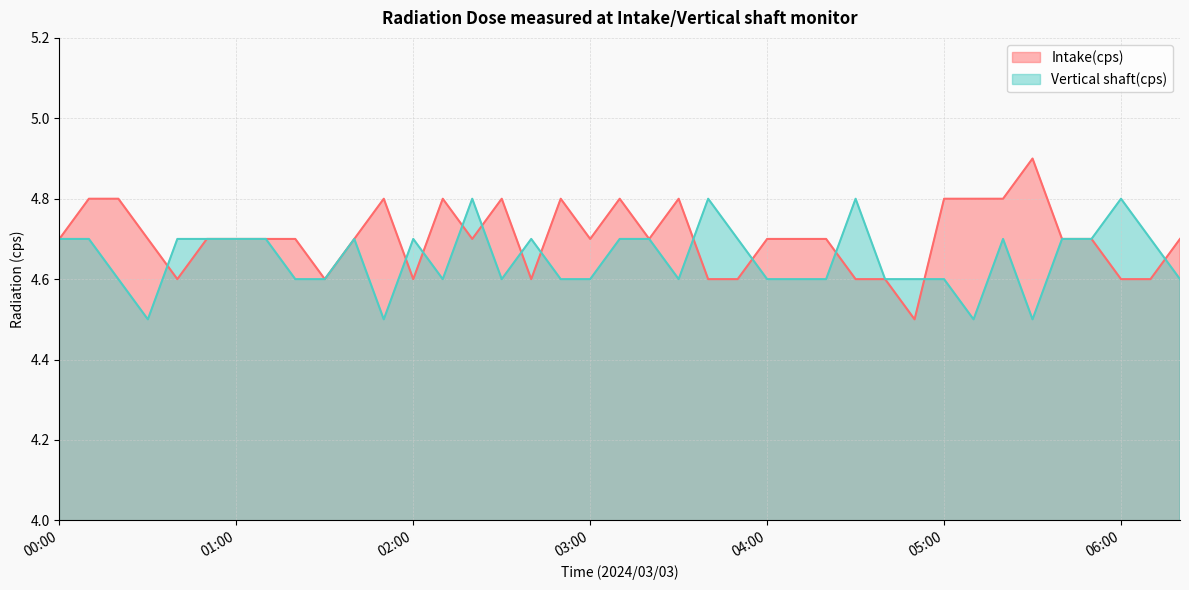

Which series has the largest total across all categories?

Intake(cps)